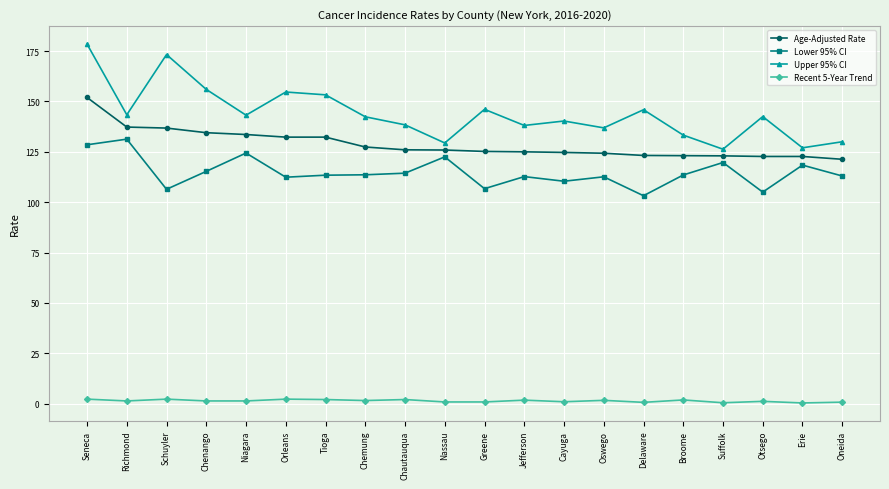

What is the average value of the Recent 5-Year Trend series?

1.3